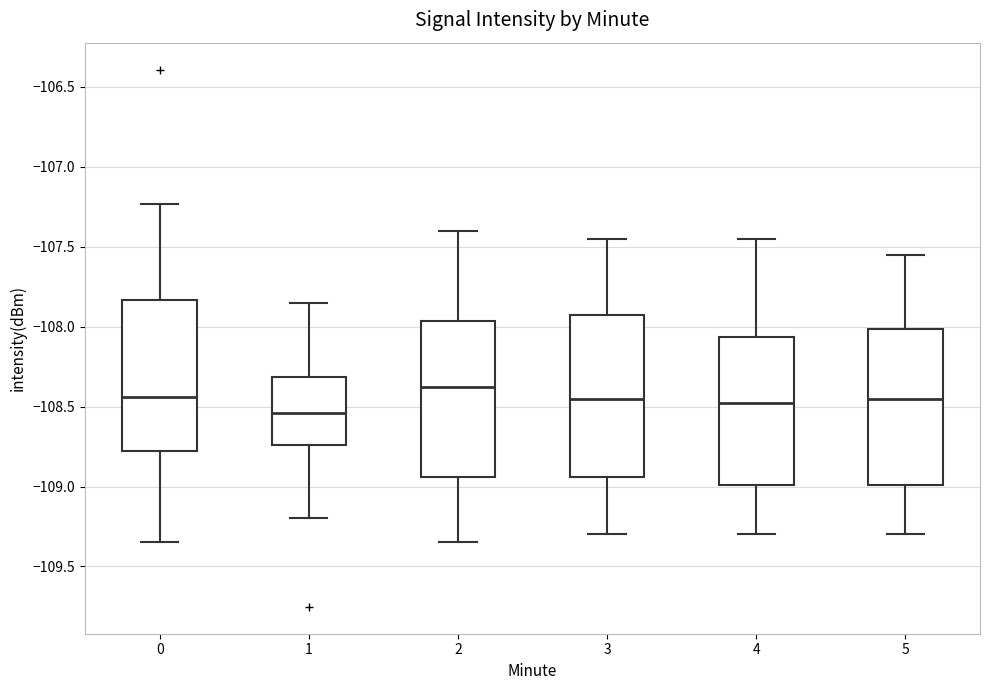

Reading left to right, transcribe this box plot: for each box, give where its median line is, the range the box spans, and where its two whiskers end, as read against the y-axis. The values are not printed on the chart, so give them approximately, as read against the axis.

0: median -108.45, box -108.80 to -107.85, whiskers -109.35 to -107.25
1: median -108.55, box -108.75 to -108.30, whiskers -109.20 to -107.85
2: median -108.35, box -108.95 to -107.95, whiskers -109.35 to -107.40
3: median -108.45, box -108.95 to -107.90, whiskers -109.30 to -107.45
4: median -108.45, box -109.00 to -108.05, whiskers -109.30 to -107.45
5: median -108.45, box -109.00 to -108.00, whiskers -109.30 to -107.55